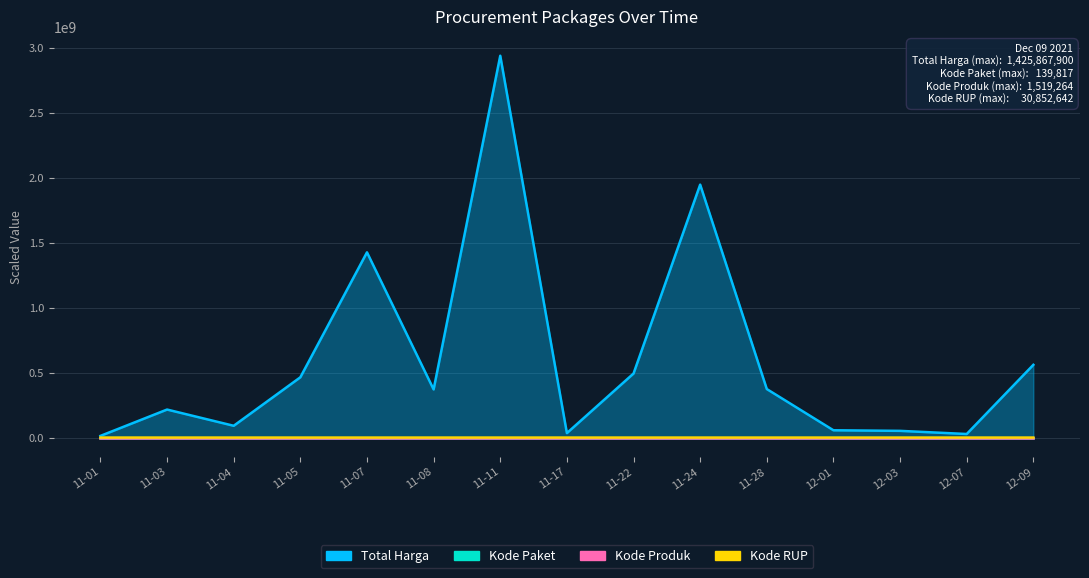

Where is the first local maximum for Kode Paket?

11-03